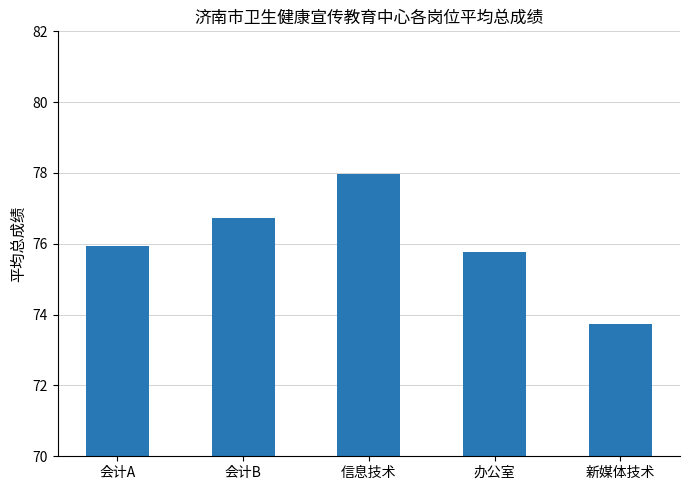

Is it true that the value at 办公室 is 75.8?

True